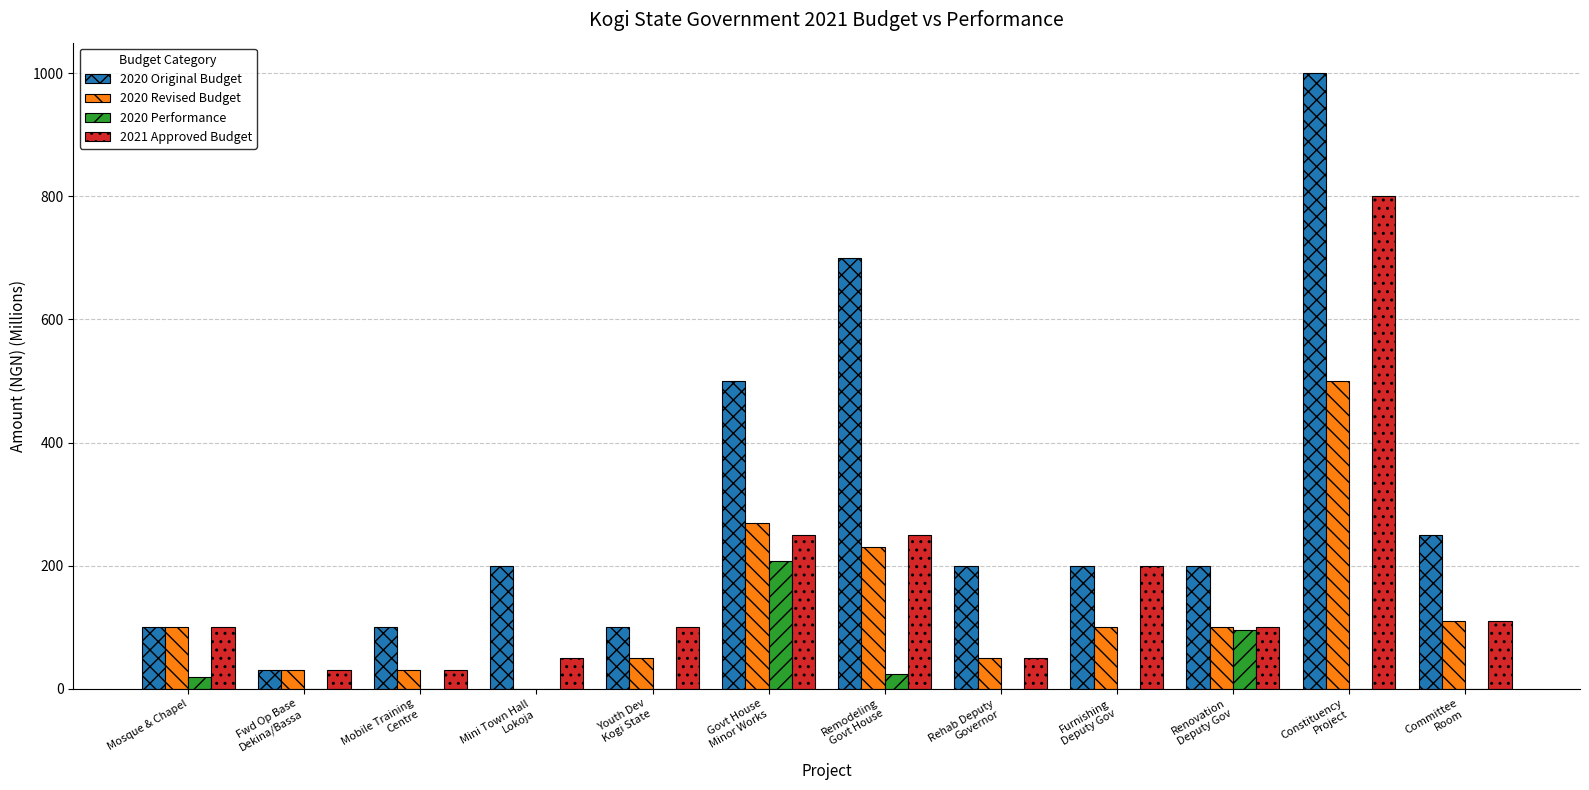

Reading left to right, extract all data points from this chart.

2020 Original Budget: 100.0	30.0	100.0	200.0	100.0	500.0	700.0	200.0	200.0	200.0	1000.0	250.0
2020 Revised Budget: 100.0	30.0	30.0	0.0	50.0	269.6	230.0	50.0	100.0	100.0	500.0	110.3
2020 Performance: 18.7	0.0	0.0	0.0	0.0	207.3	24.0	0.0	0.0	95.4	0.0	0.0
2021 Approved Budget: 100.0	30.0	30.0	50.0	100.0	250.0	250.0	50.0	200.0	100.0	800.0	110.3